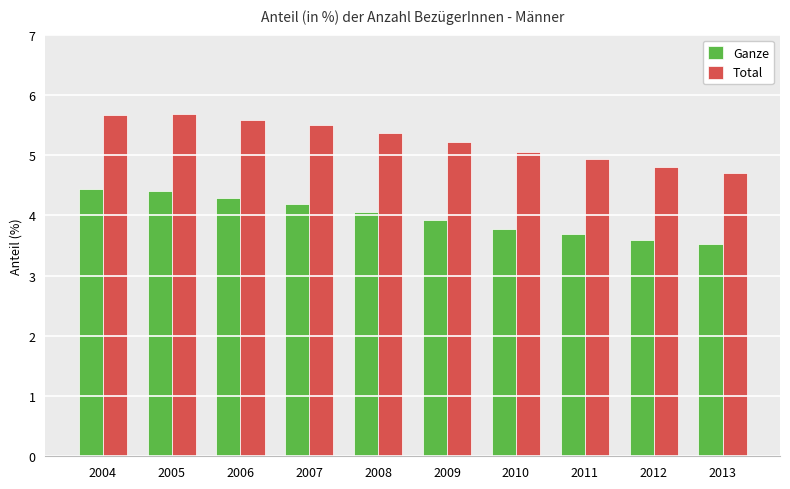

Does the chart contain any negative values?

No